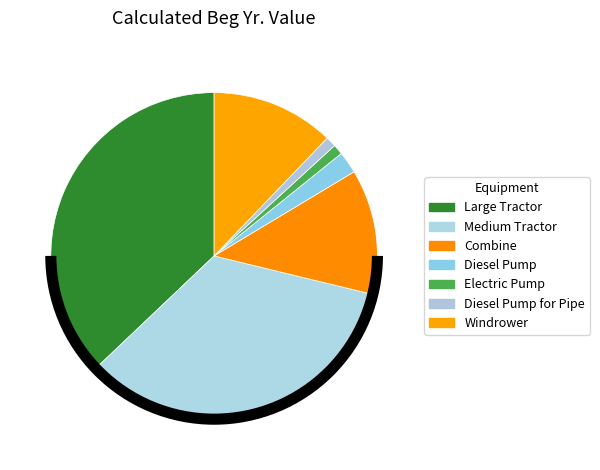

Which slice is the smallest?

Electric Pump